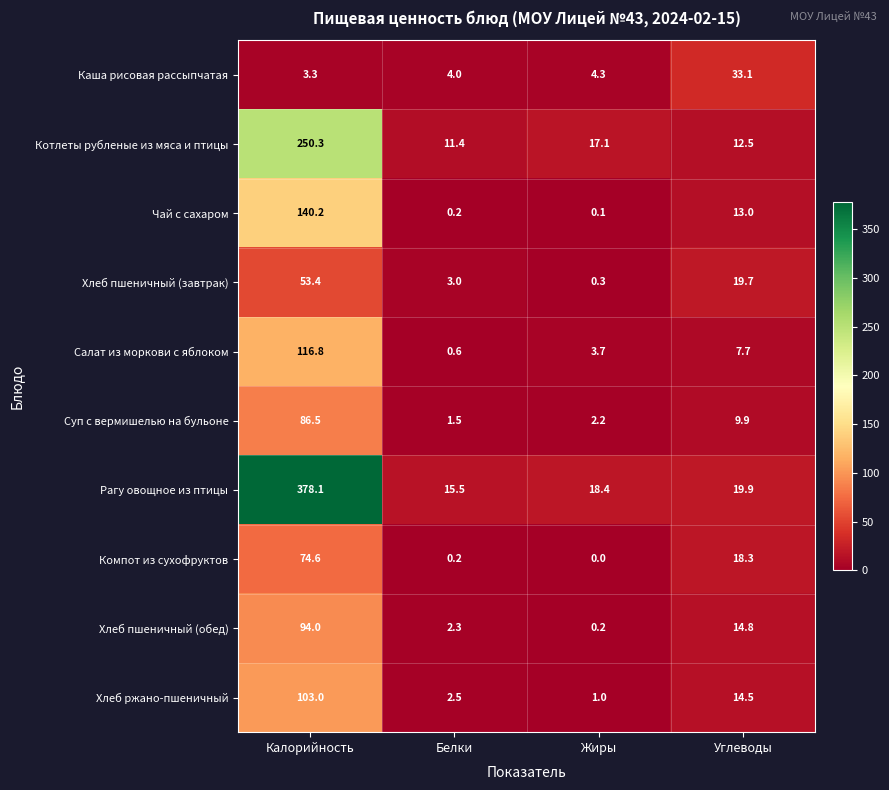

What is the spread (max minus min) of values at Белки?

15.3